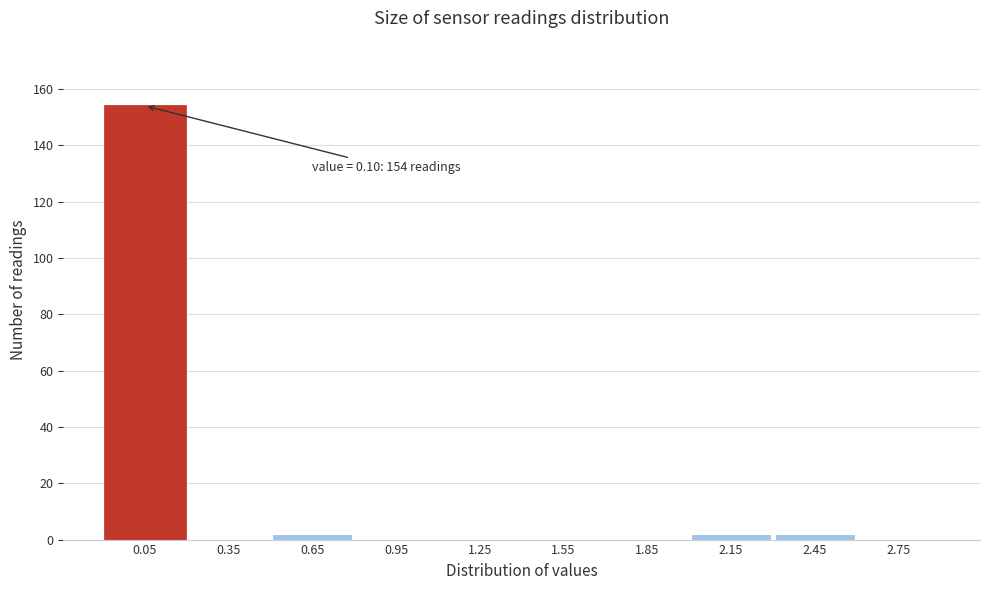

Reading left to right, what are all the values shown in this chart?

0.05=154	0.35=0	0.65=2	0.95=0	1.25=0	1.55=0	1.85=0	2.15=2	2.45=2	2.75=0